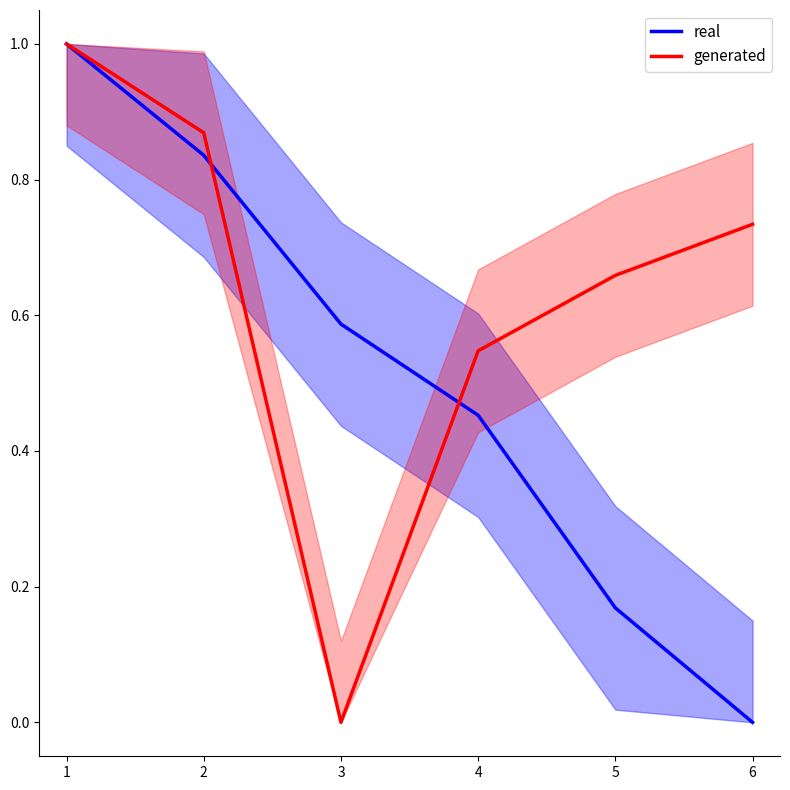

The value of real at 1 is 1.0. True or false?

True